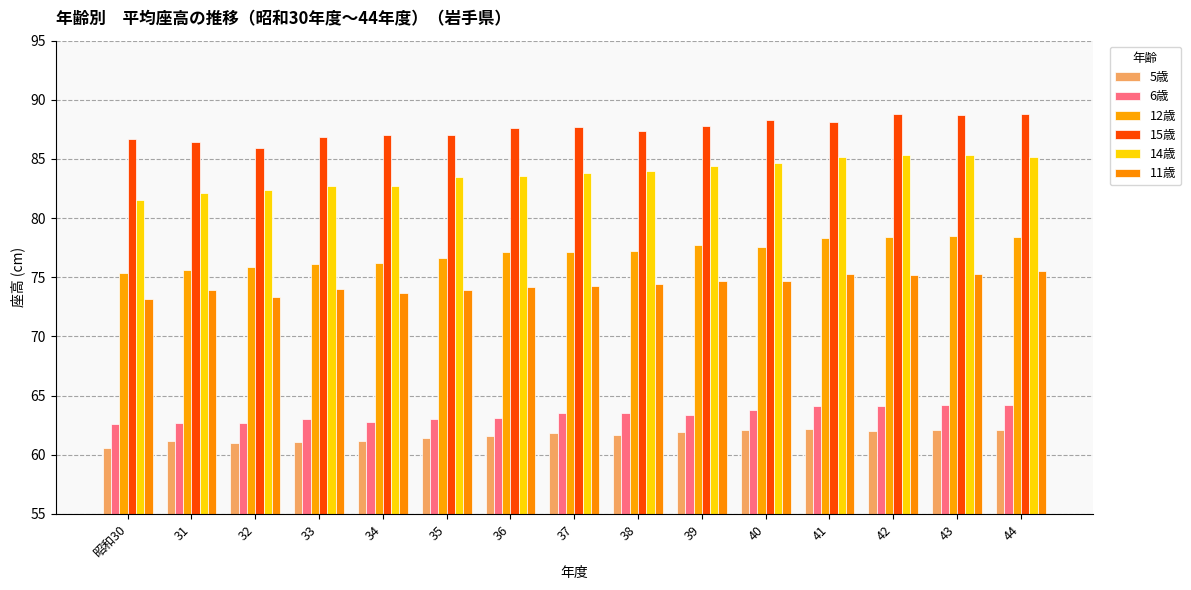

Which has a higher value, 43 or 38?

43